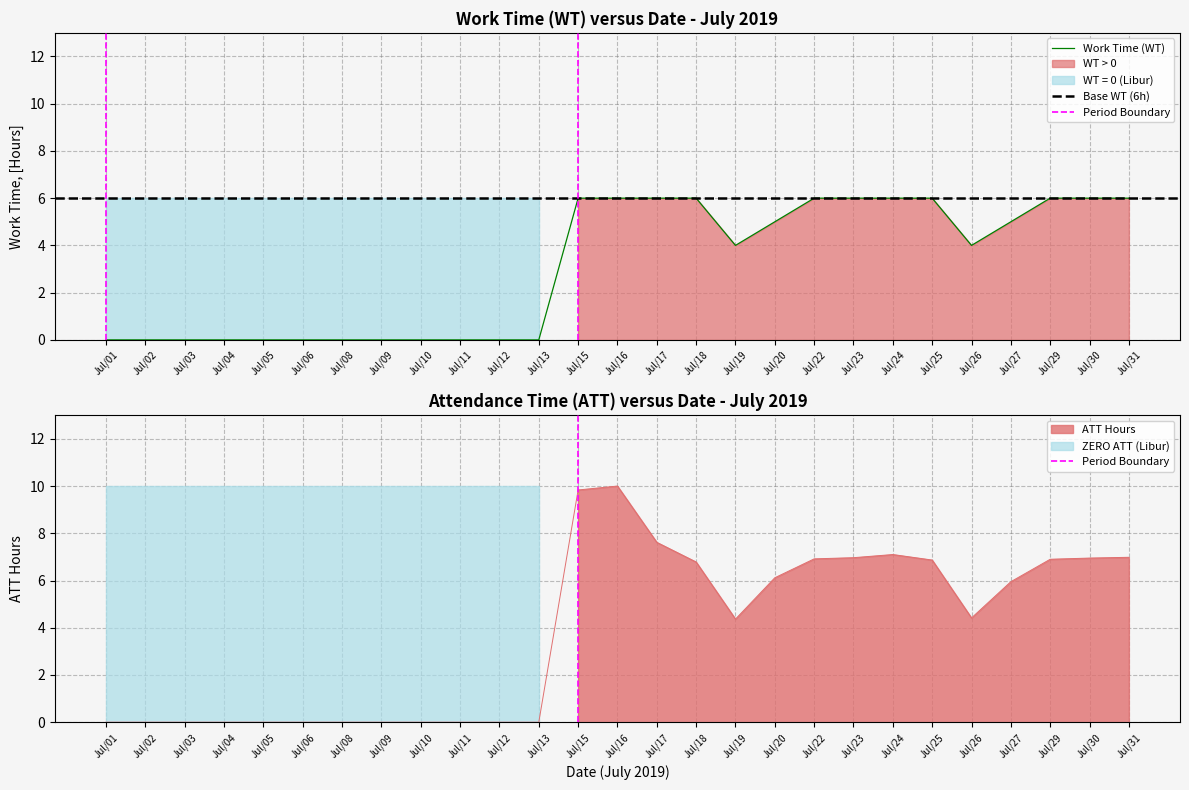

What is the value of the WT (hours) point at the 25th from the left?

6.0